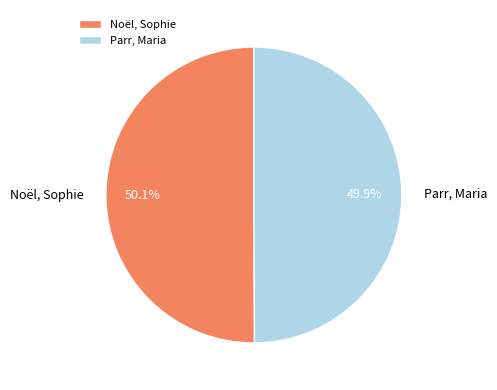

How many slices are in this pie chart?

2